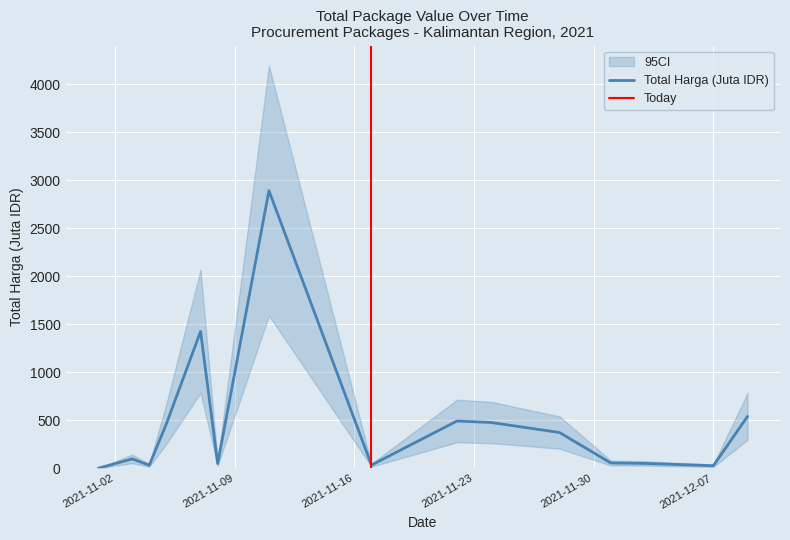

What is the highest value of the Total Harga (Juta IDR) series?

2892.1